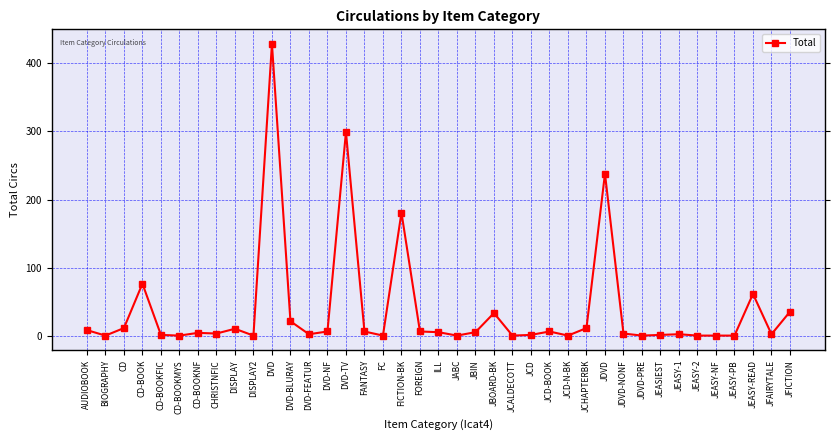

Read the value at ILL.

6